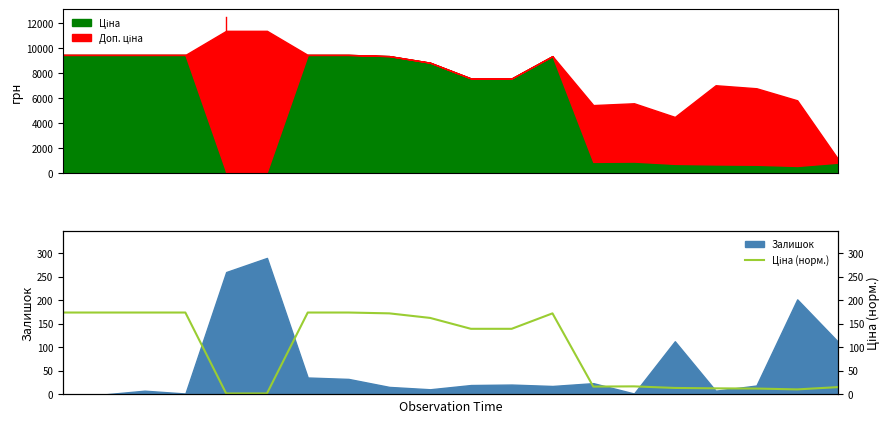

What is the change in value from 7.5 to 10?

-34.6